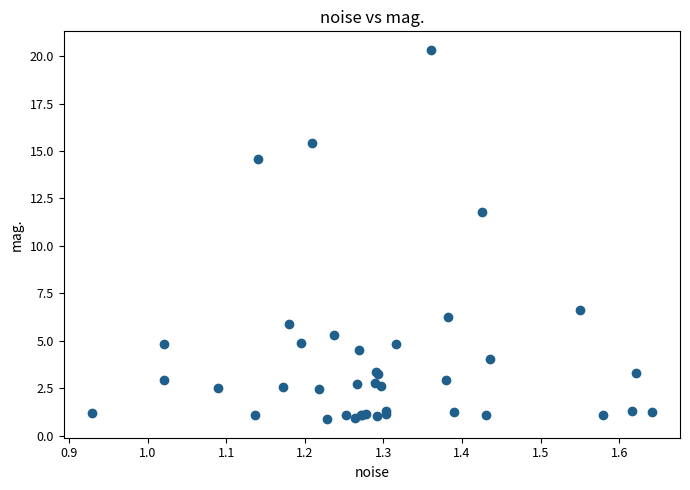

What Y value in the scatter plot is closest to 10?

11.8